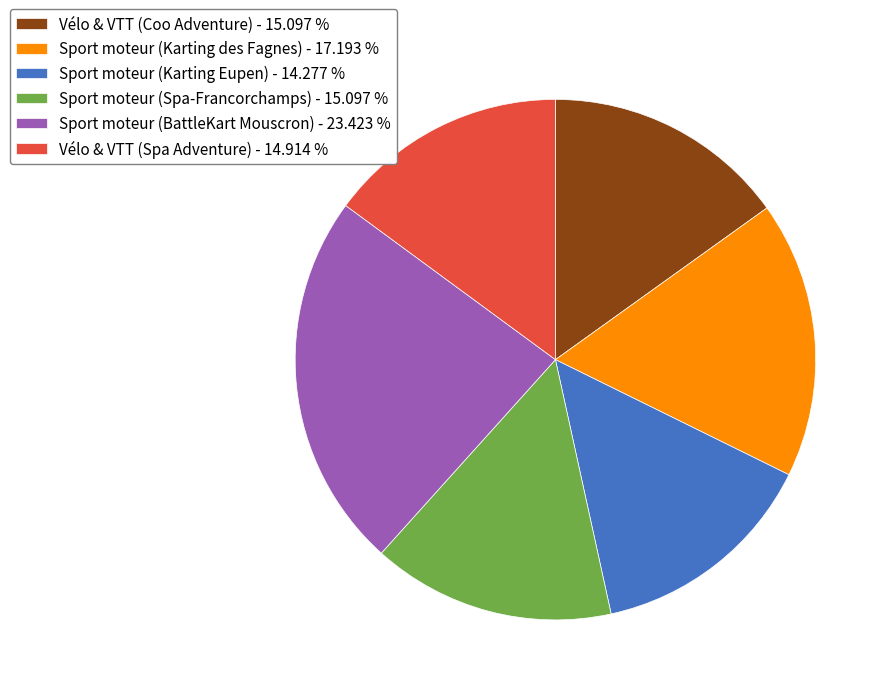

What is the ratio of the value at Sport moteur (Karting des Fagnes) to the value at Sport moteur (Spa-Francorchamps)?

1.1